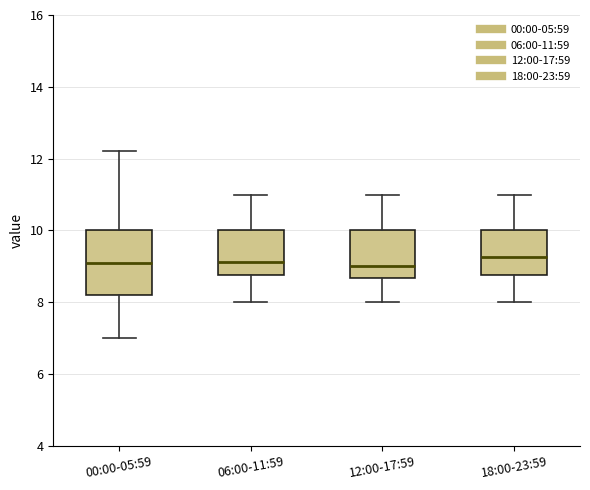

Where is the upper edge of the box for 00:00-05:59 on the y-axis? The values are not printed on the chart, so give them approximately, as read against the axis.

10.0